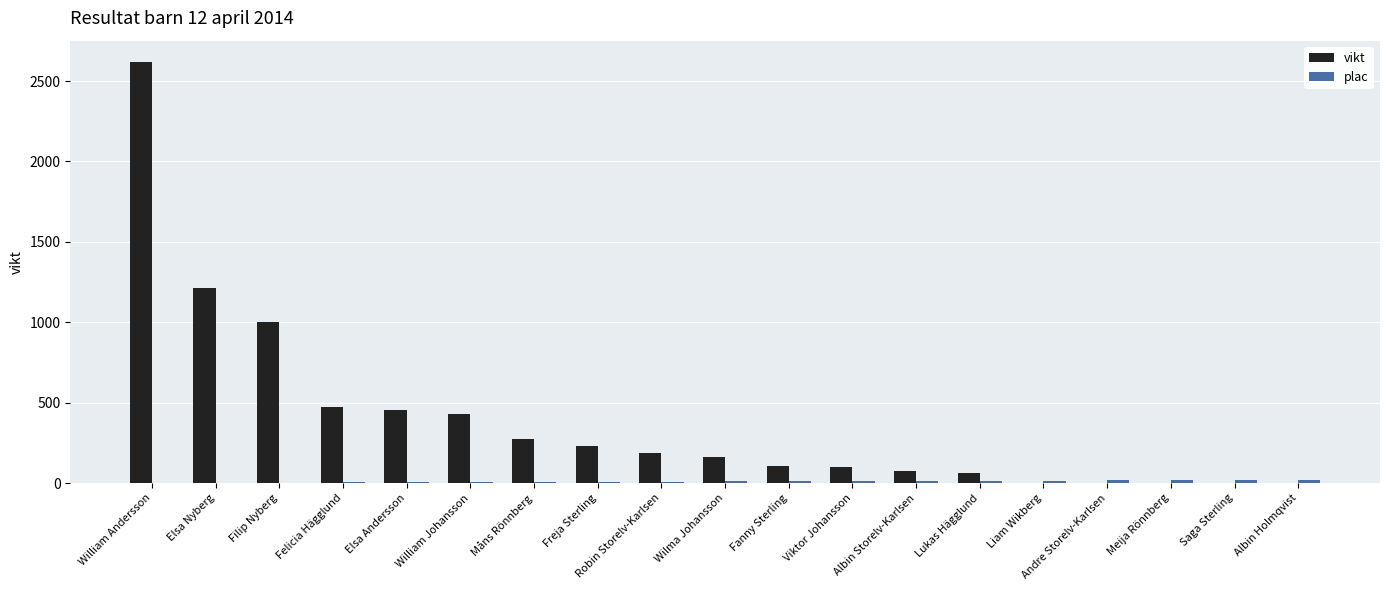

At which category is the sum across all series the highest?

William Andersson